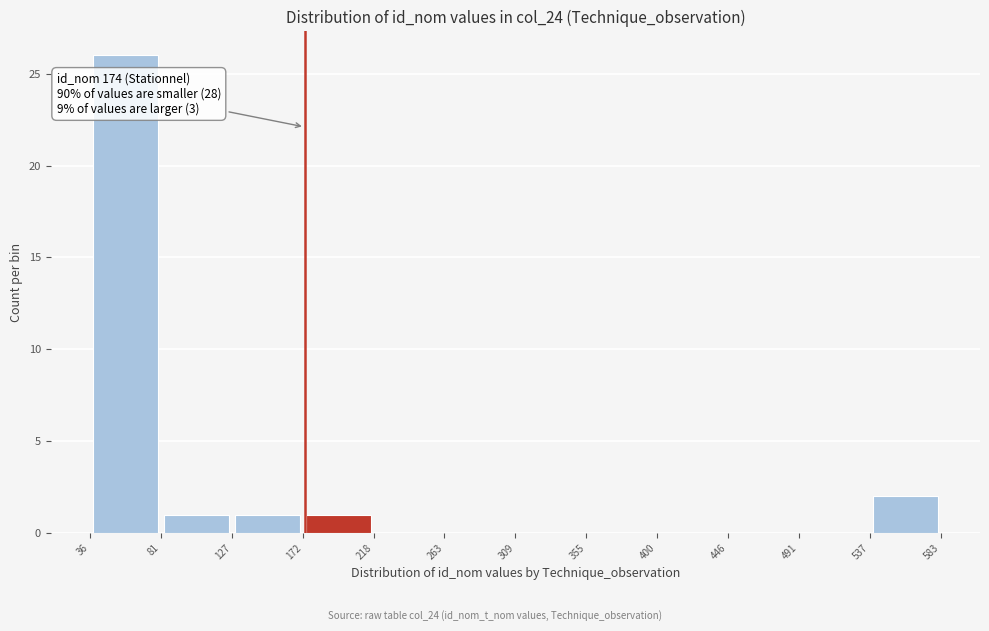

Over which range of the x-axis is the bar tallest?

36 to 81